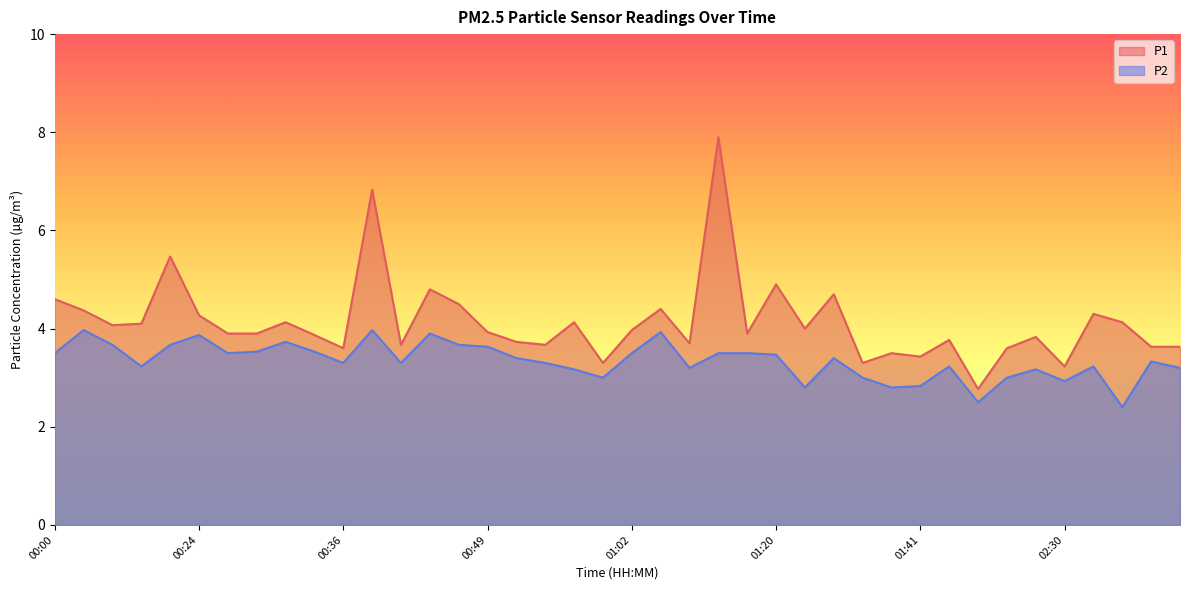

Does the chart display data point markers on the line(s)?

No